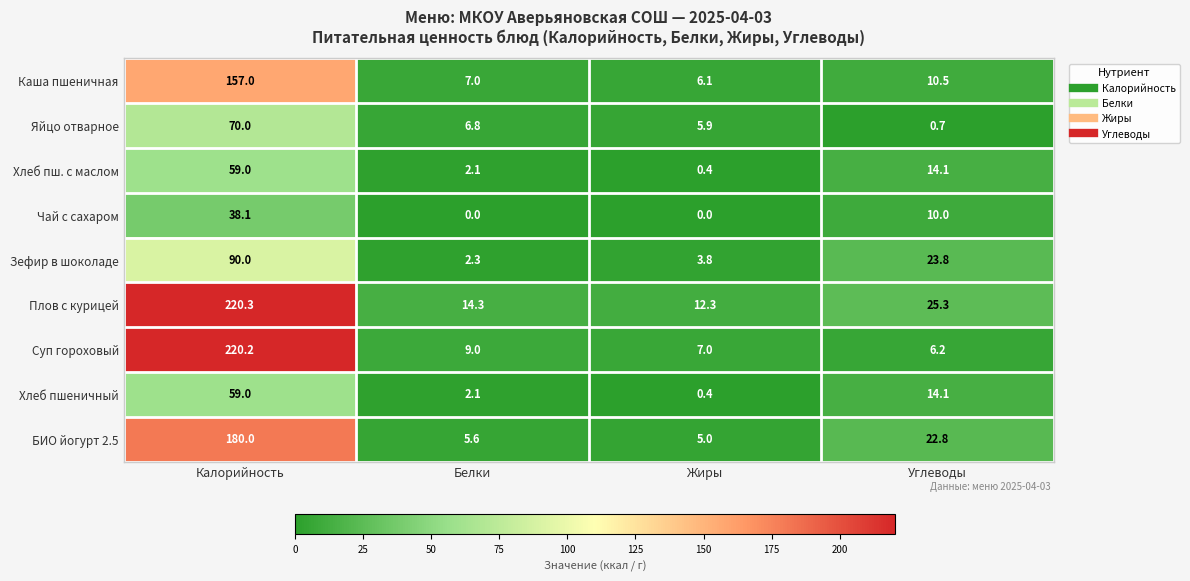

What is the spread (max minus min) of values at Жиры?

12.3